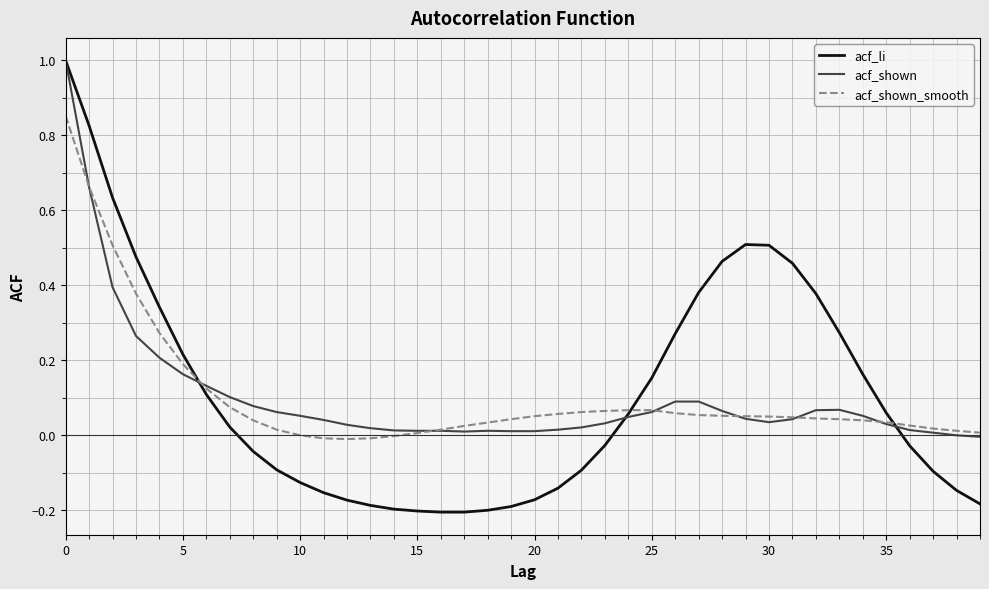

What is the greatest value displayed?

1.0